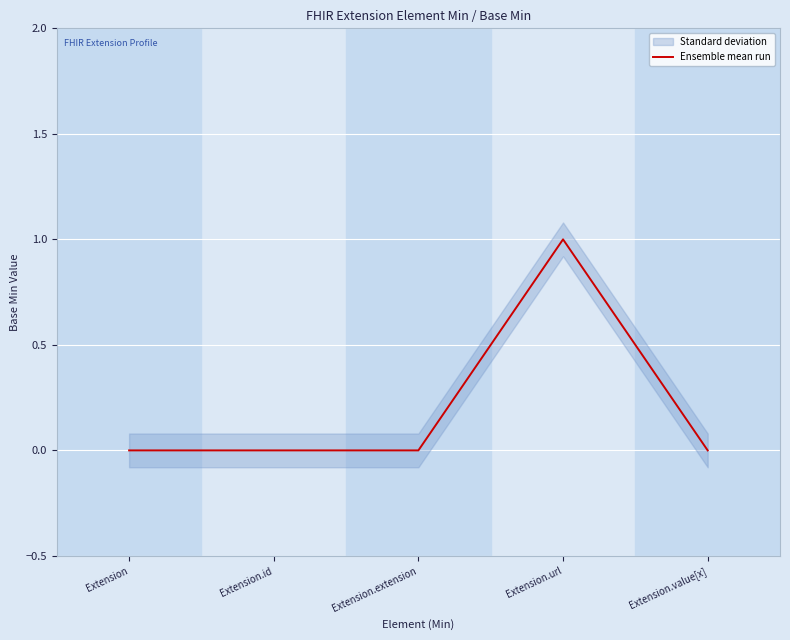

Read the value at Extension.url.

1